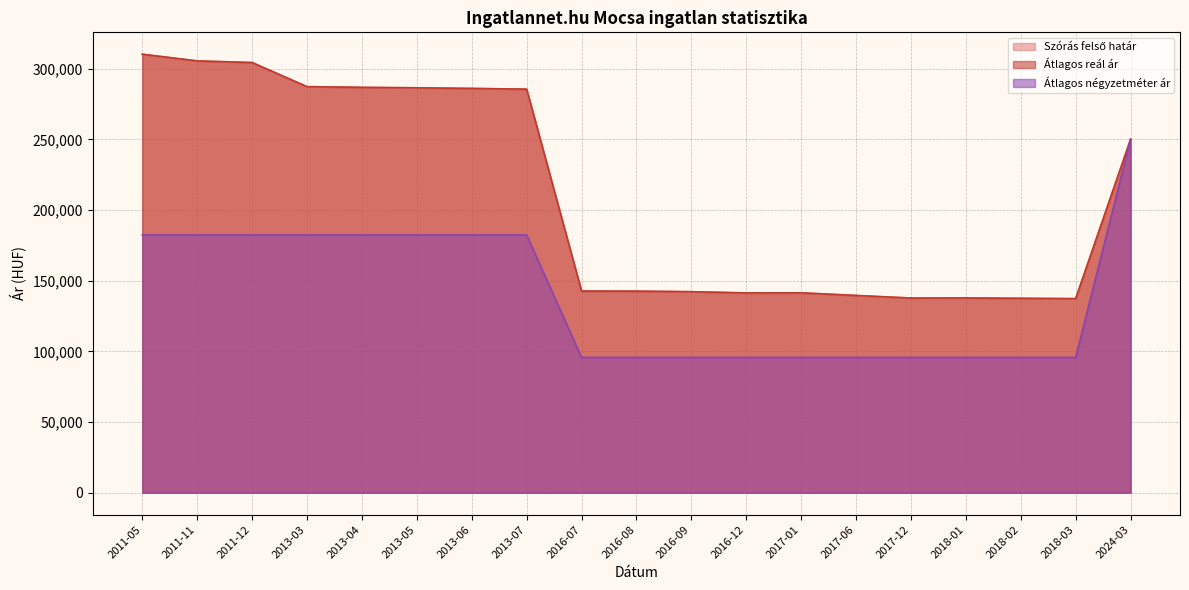

At how many categories does at least one series exceed 299937?

3